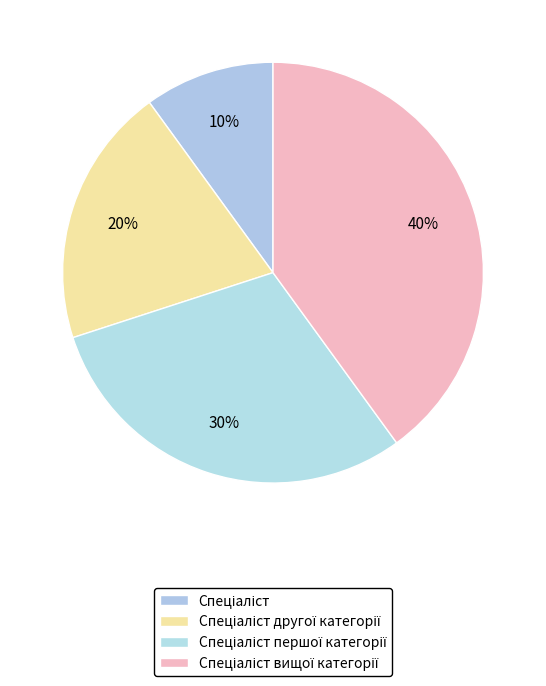

Between Спеціаліст першої категорії and Спеціаліст другої категорії, which is larger?

Спеціаліст першої категорії